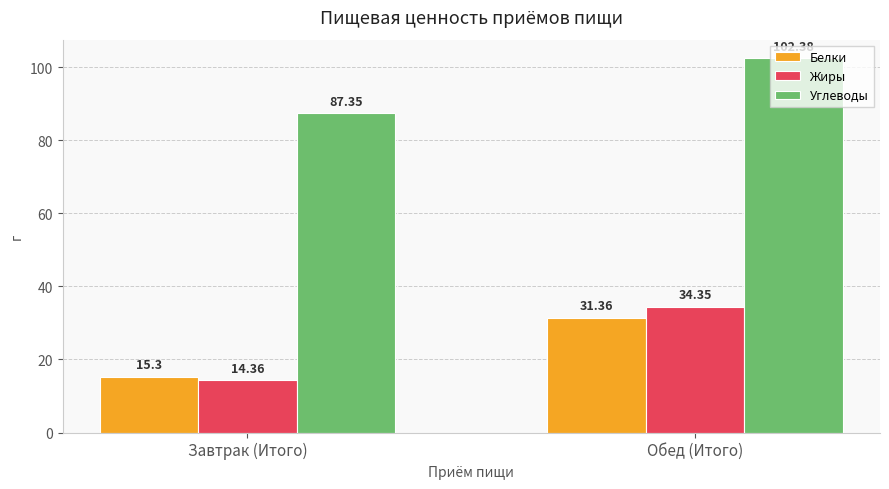

Which series has the largest total across all categories?

Углеводы